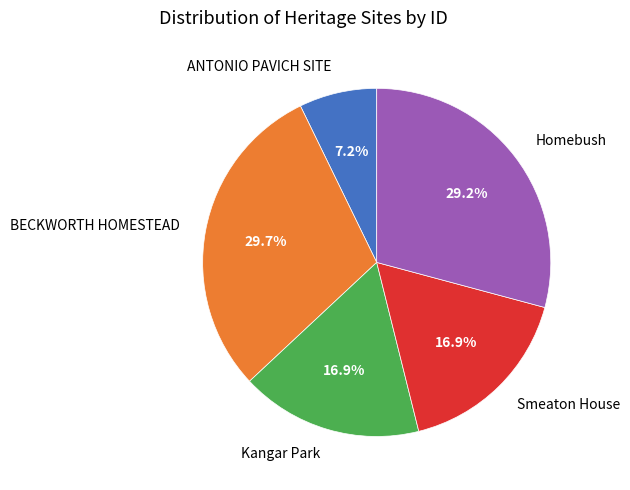

How many segments does this pie chart have?

5